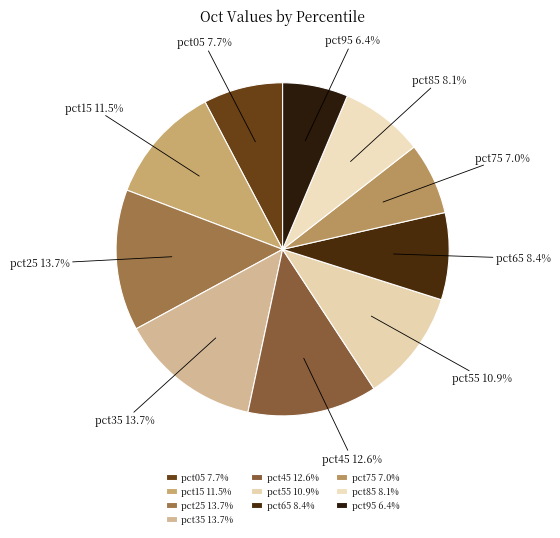

How many slices are in this pie chart?

10